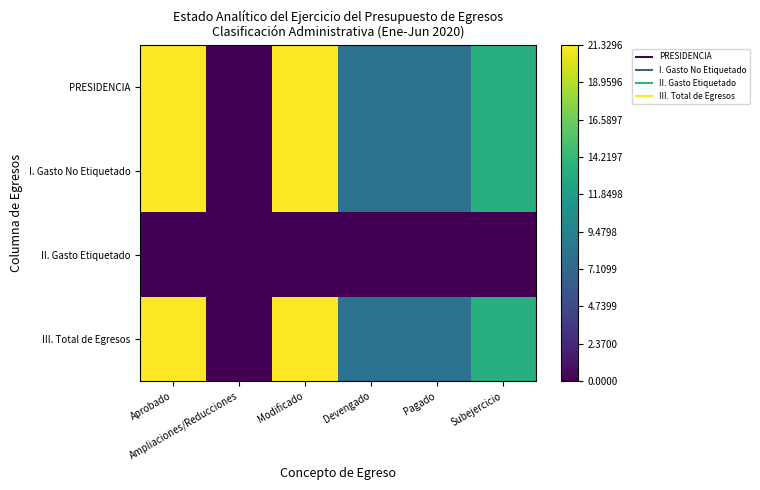

Reading left to right, list all the values displayed in this chart.

PRESIDENCIA: Aprobado=21329555	Ampliaciones/Reducciones=0	Modificado=21329555	Devengado=7977179	Pagado=7977179	Subejercicio=13352376
I. Gasto No Etiquetado: Aprobado=21329555	Ampliaciones/Reducciones=0	Modificado=21329555	Devengado=7977179	Pagado=7977179	Subejercicio=13352376
II. Gasto Etiquetado: Aprobado=0	Ampliaciones/Reducciones=0	Modificado=0	Devengado=0	Pagado=0	Subejercicio=0
III. Total de Egresos: Aprobado=21329555	Ampliaciones/Reducciones=0	Modificado=21329555	Devengado=7977179	Pagado=7977179	Subejercicio=13352376